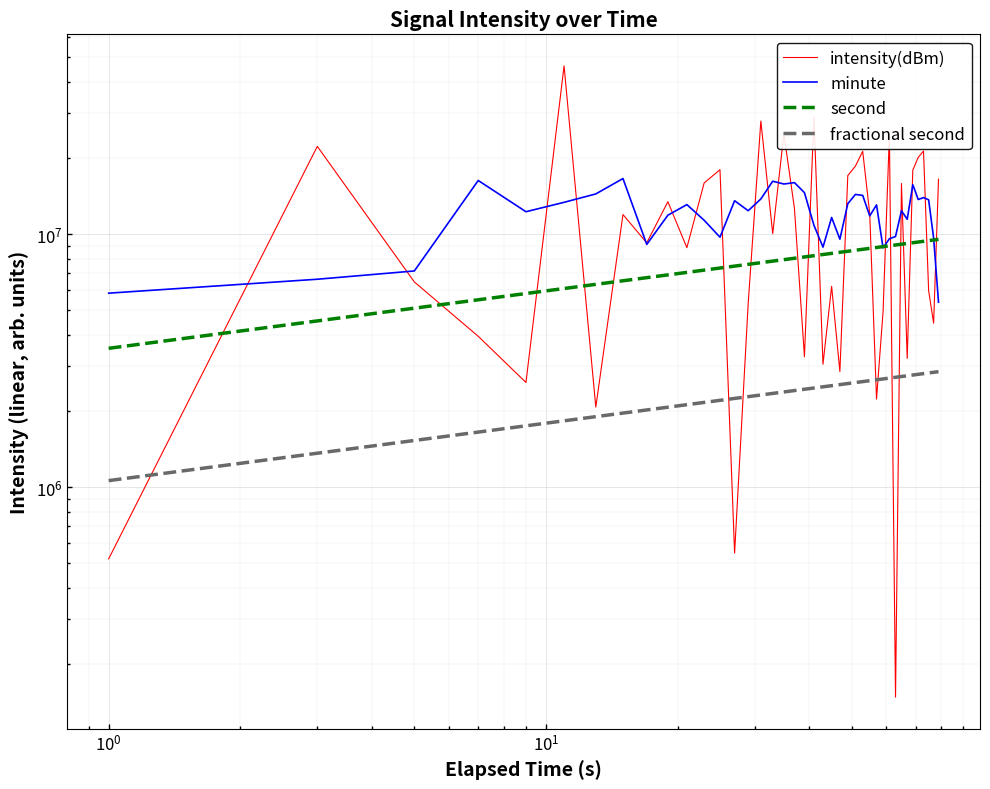

How many interior local valleys does the intensity(dBm) series have?

13